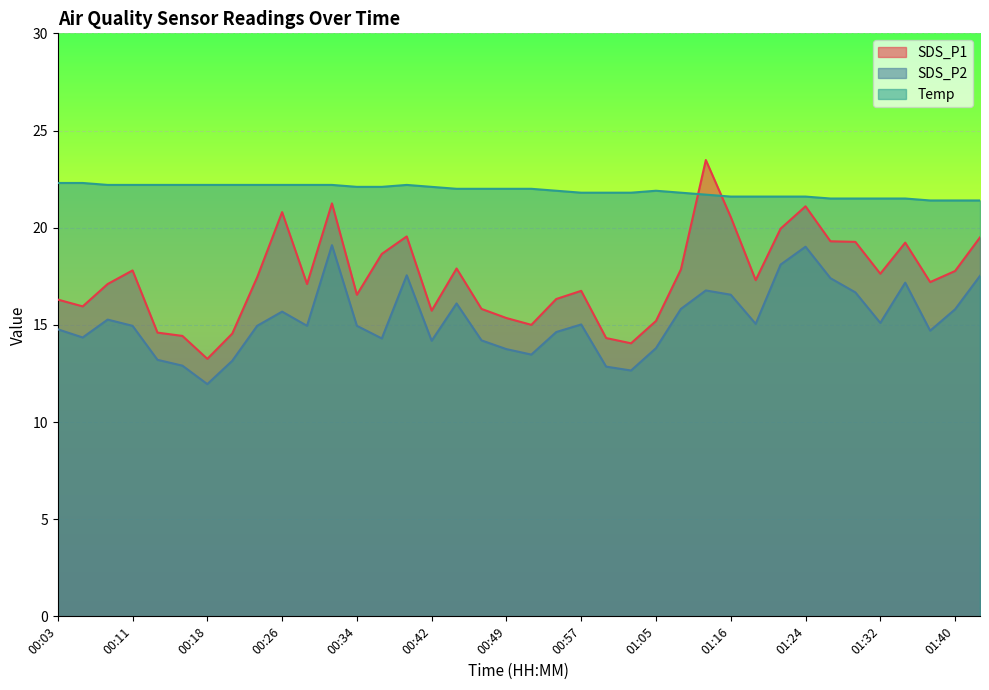

At how many categories does at least one series exceed 19?

38